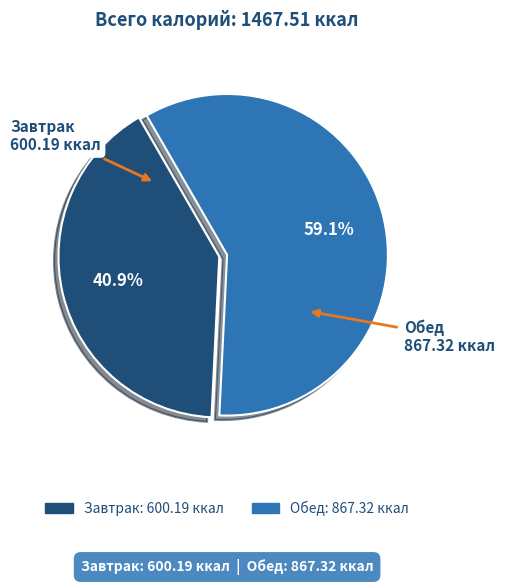

What percentage is the Завтрак slice, to the nearest percent?

41%